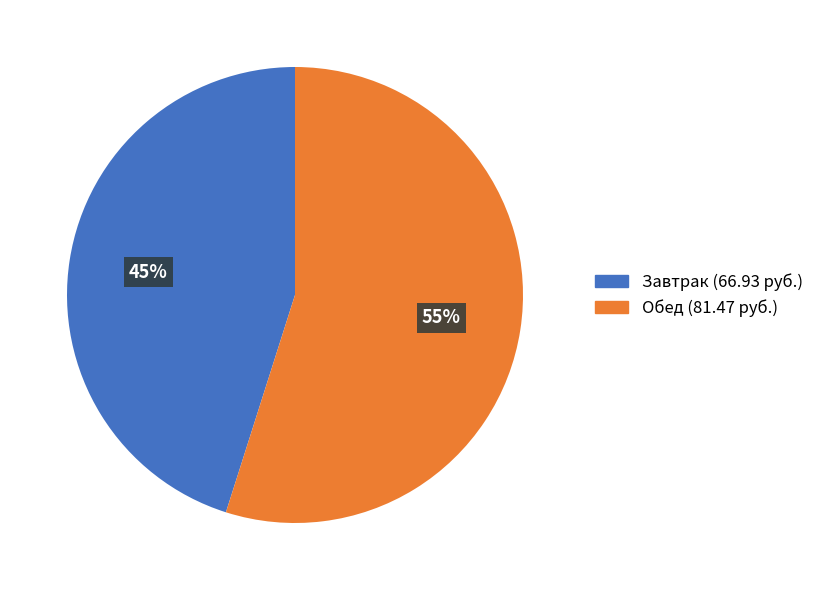

Which slice is the largest?

Обед (81.47 руб.)